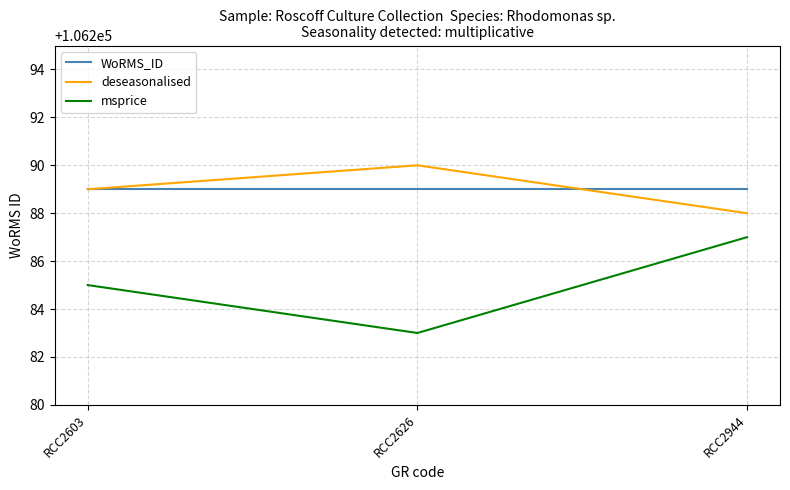

At how many categories does at least one series exceed 106286?

3